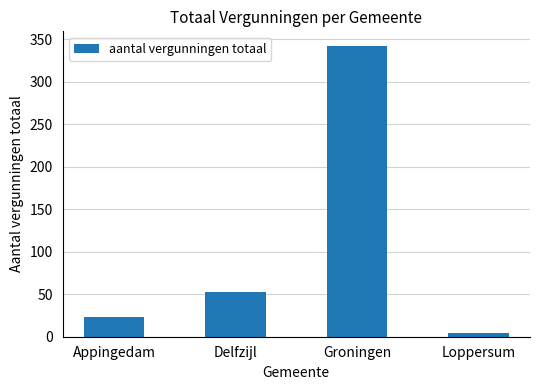

What is the difference between the maximum and second lowest values?

319